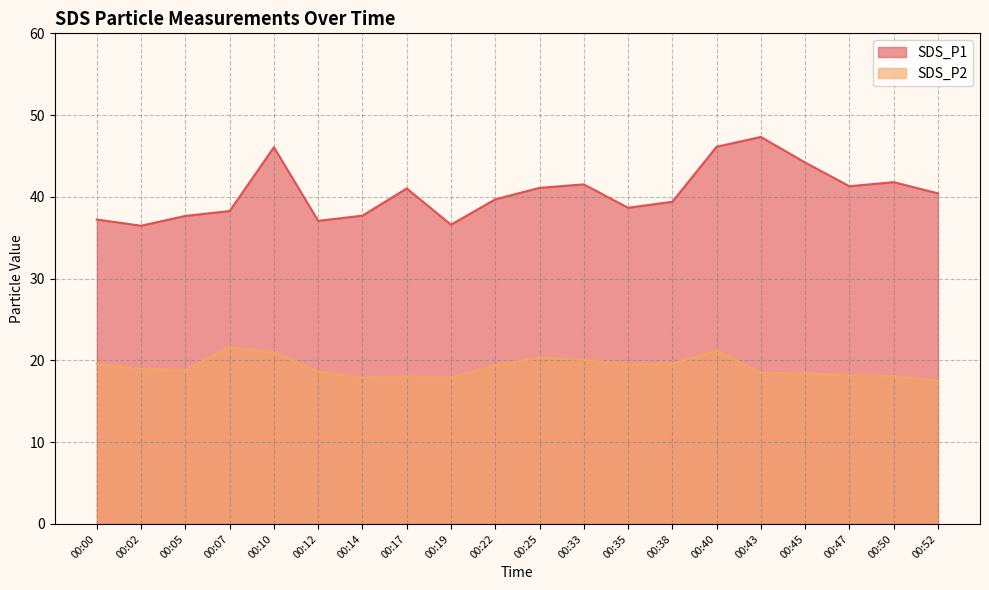

Reading left to right, extract all data points from this chart.

SDS_P1: 37.2	36.5	37.7	38.3	46.1	37.1	37.7	41.0	36.6	39.7	41.1	41.5	38.7	39.4	46.1	47.3	44.2	41.3	41.8	40.4
SDS_P2: 19.6	19.0	18.8	21.6	21.0	18.6	17.9	18.0	17.9	19.4	20.3	20.1	19.5	19.6	21.2	18.5	18.4	18.2	18.1	17.5